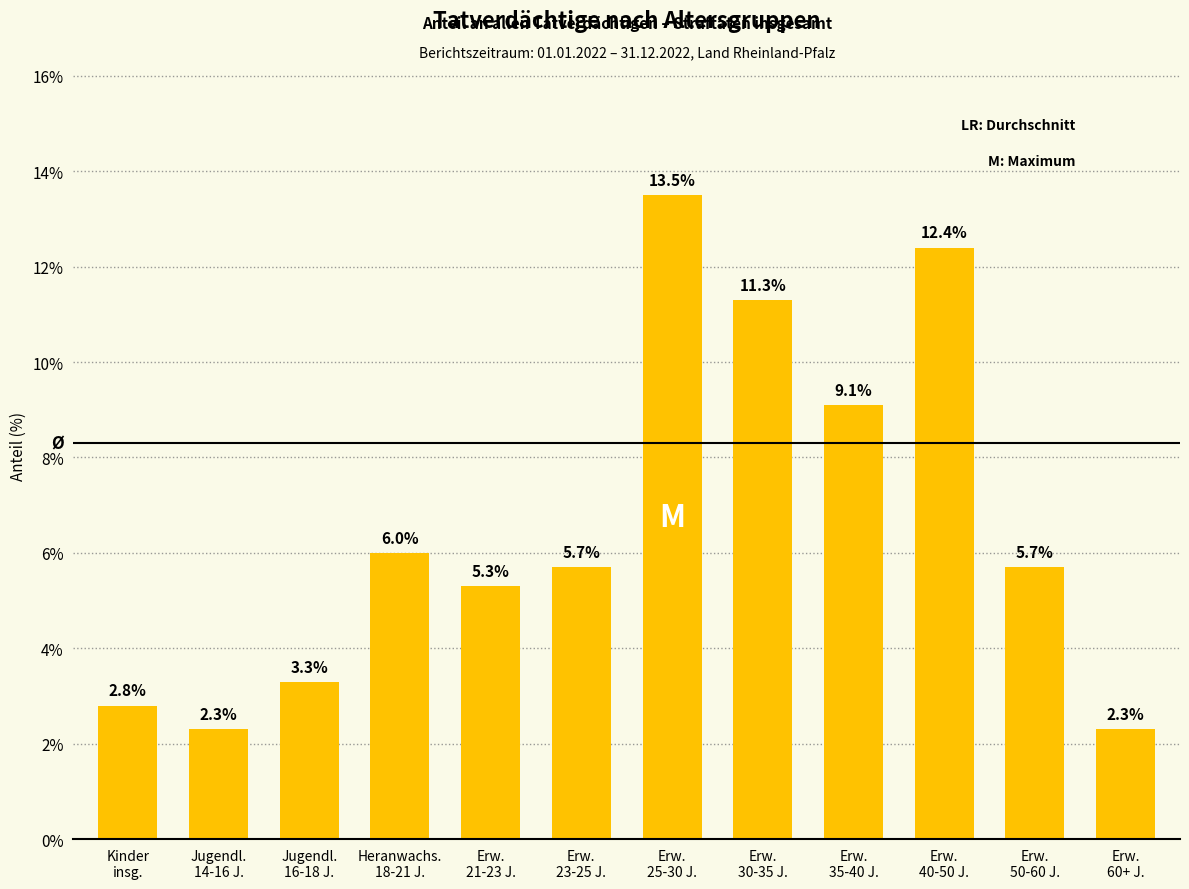

Count the number of data series in this chart.

1